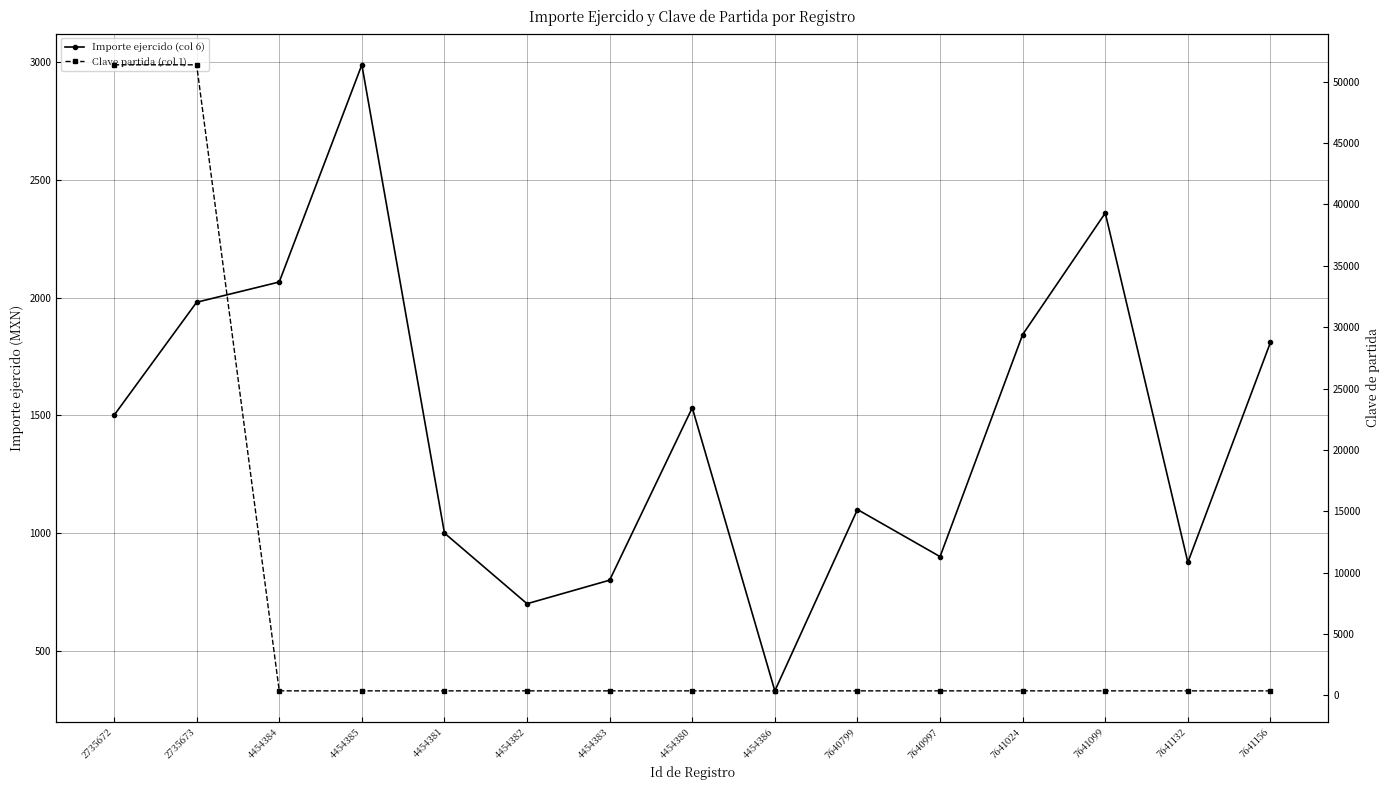

How many values in the Importe ejercido (col 6) series are below 1500?

7